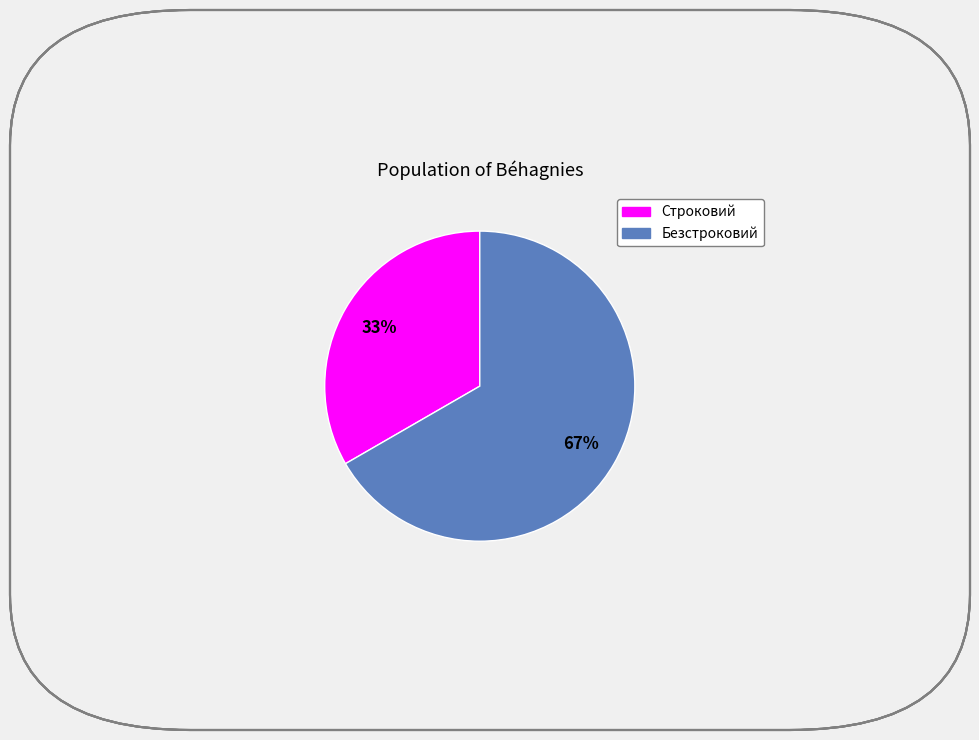

Approximately how many times larger is the value at Строковий compared to Безстроковий?

0.5